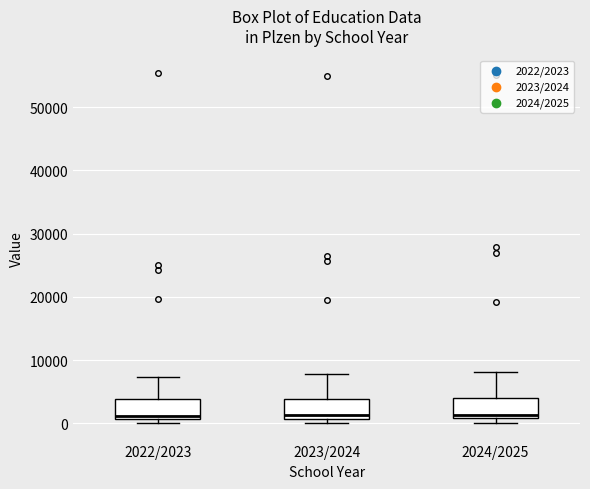

Where is the upper edge of the box for 2022/2023 on the y-axis? The values are not printed on the chart, so give them approximately, as read against the axis.

4000